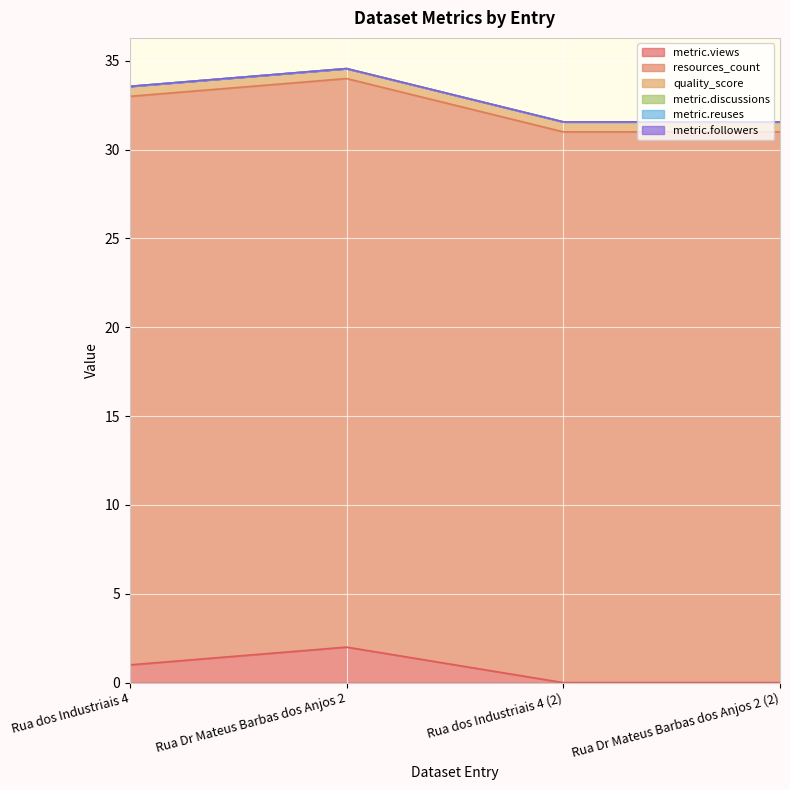

What is the spread (max minus min) of values at Rua dos Industriais 4 (2)?

31.0